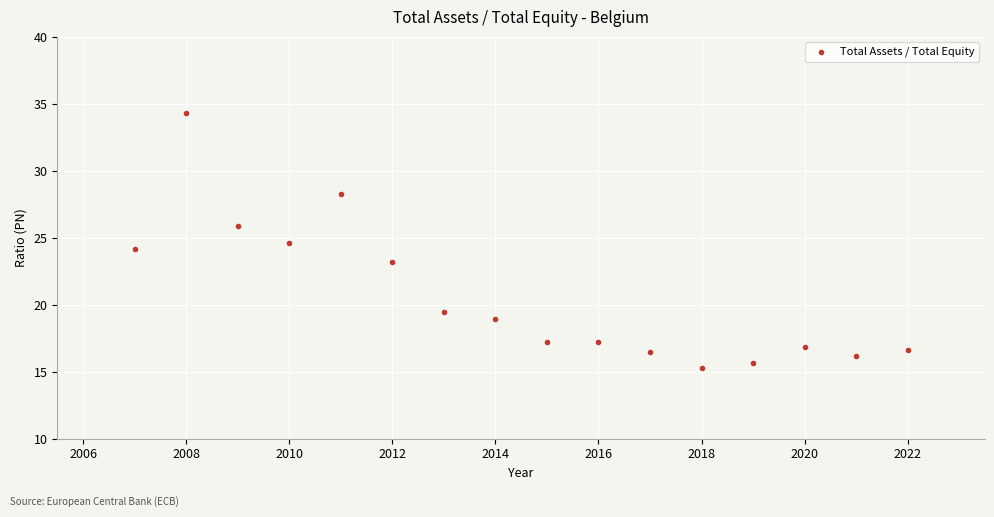

What is the range of X values (max minus min)?

15.0